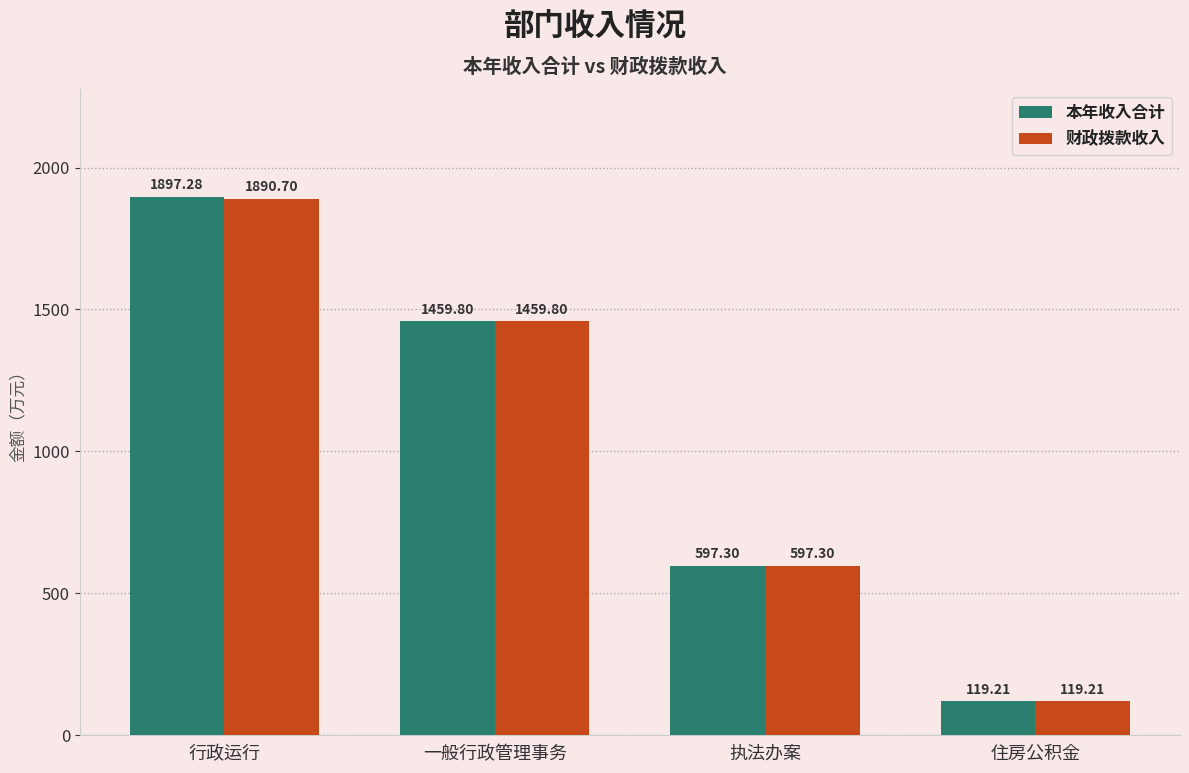

Is the value of 本年收入合计 at 执法办案 greater than the value of 财政拨款收入 at 住房公积金?

Yes